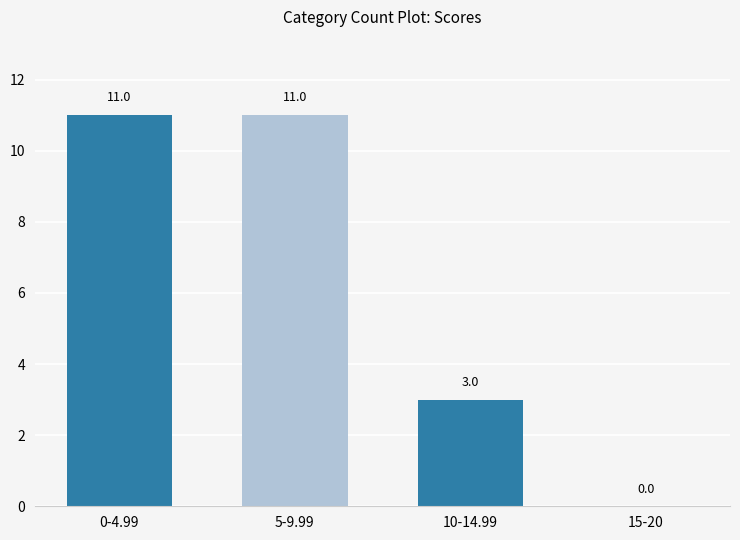

Reading left to right, extract all data points from this chart.

11	11	3	0